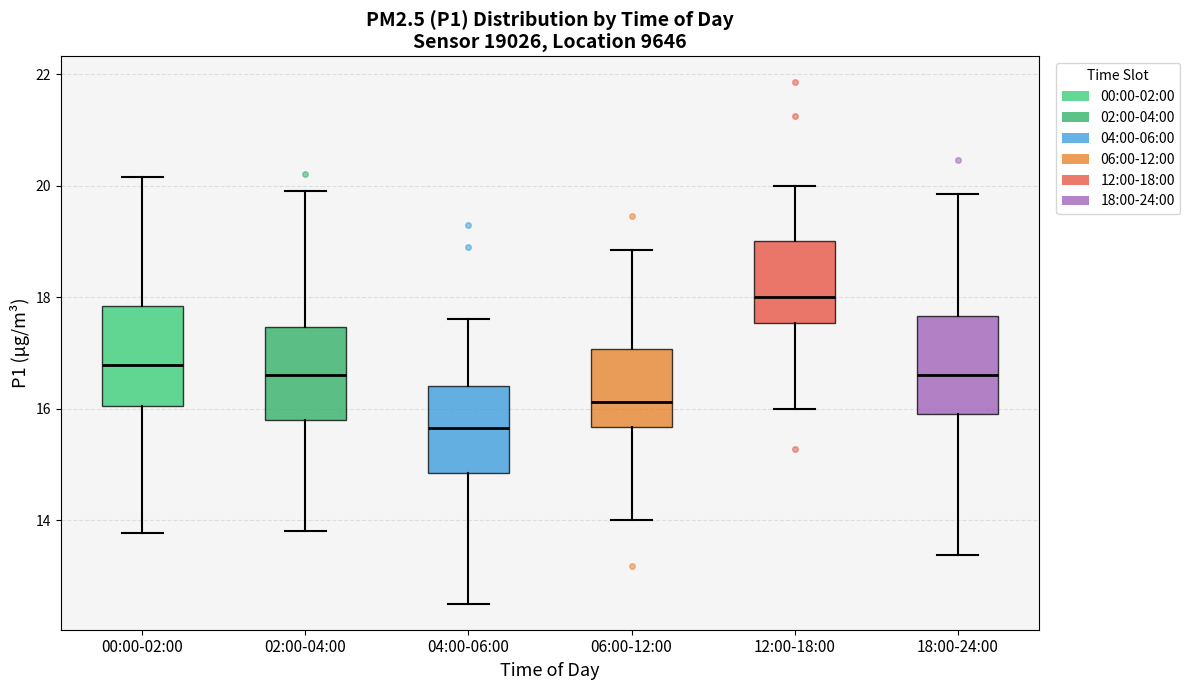

Where does the upper whisker of the box for 00:00-02:00 end on the y-axis? The values are not printed on the chart, so give them approximately, as read against the axis.

20.2